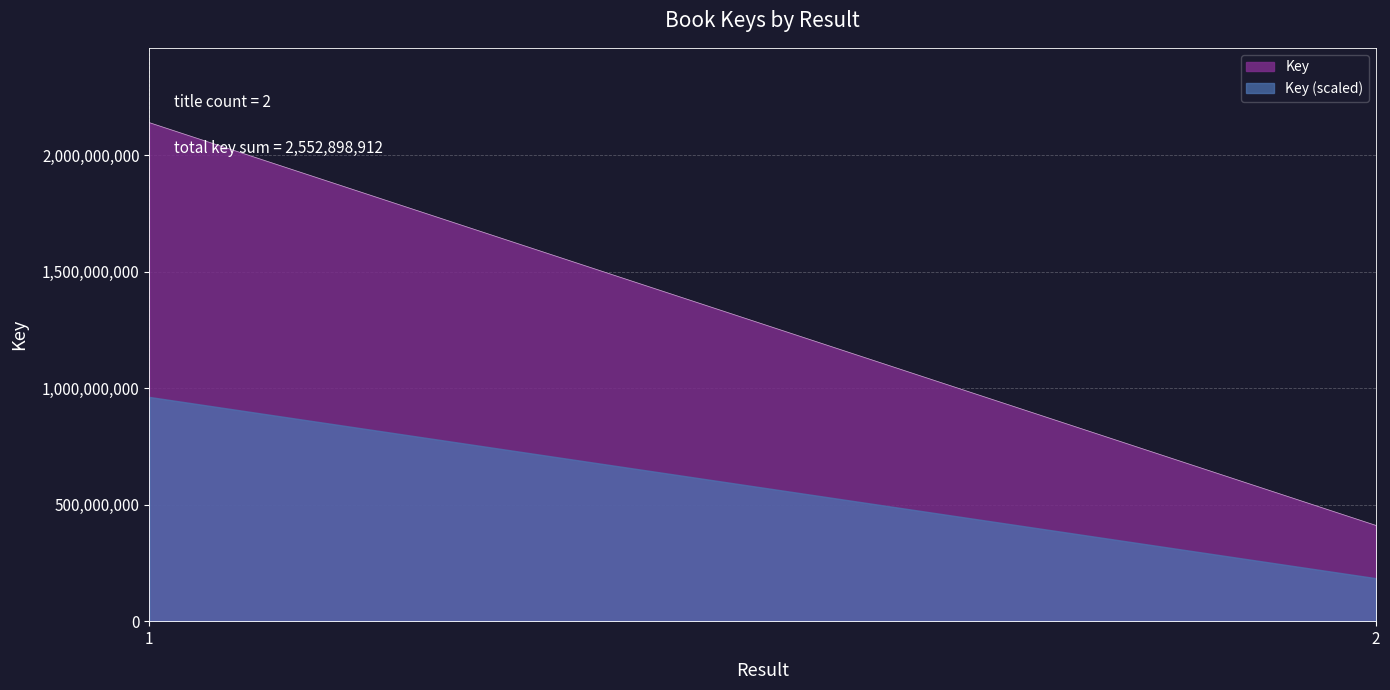

What is the value of the 1st point from the left?

2140791023